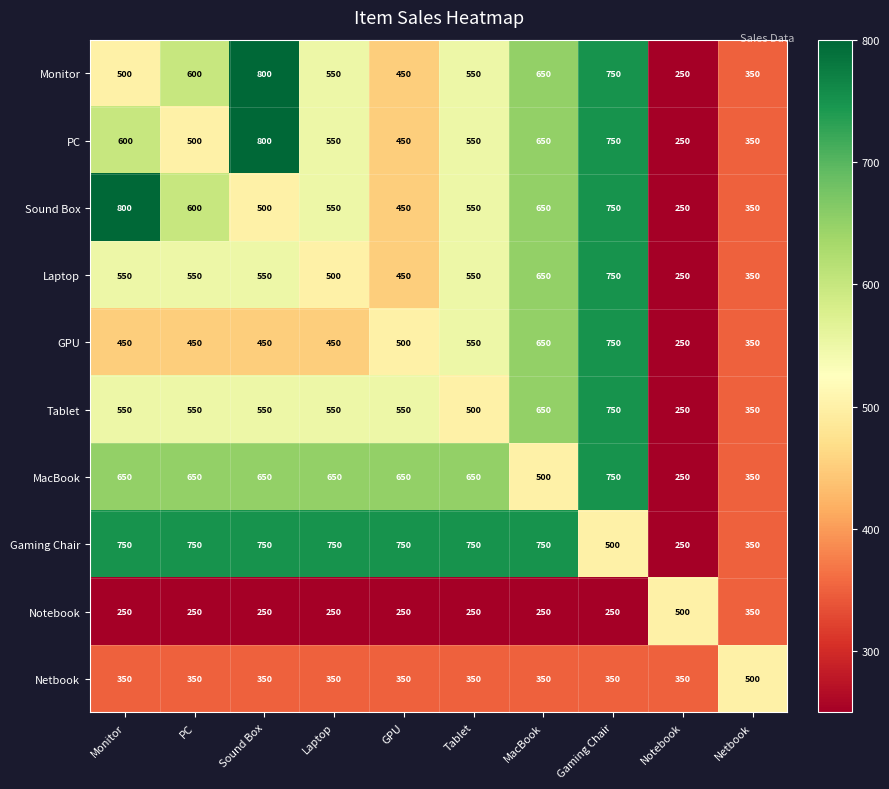

Read the Gaming Chair value at Gaming Chair, to the nearest 10.

500